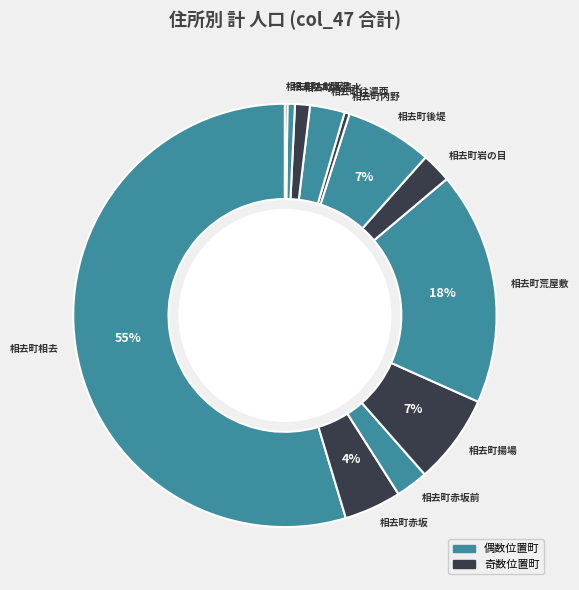

Combined, do 相去町赤坂 and 相去町往還西 account for over 50%?

No